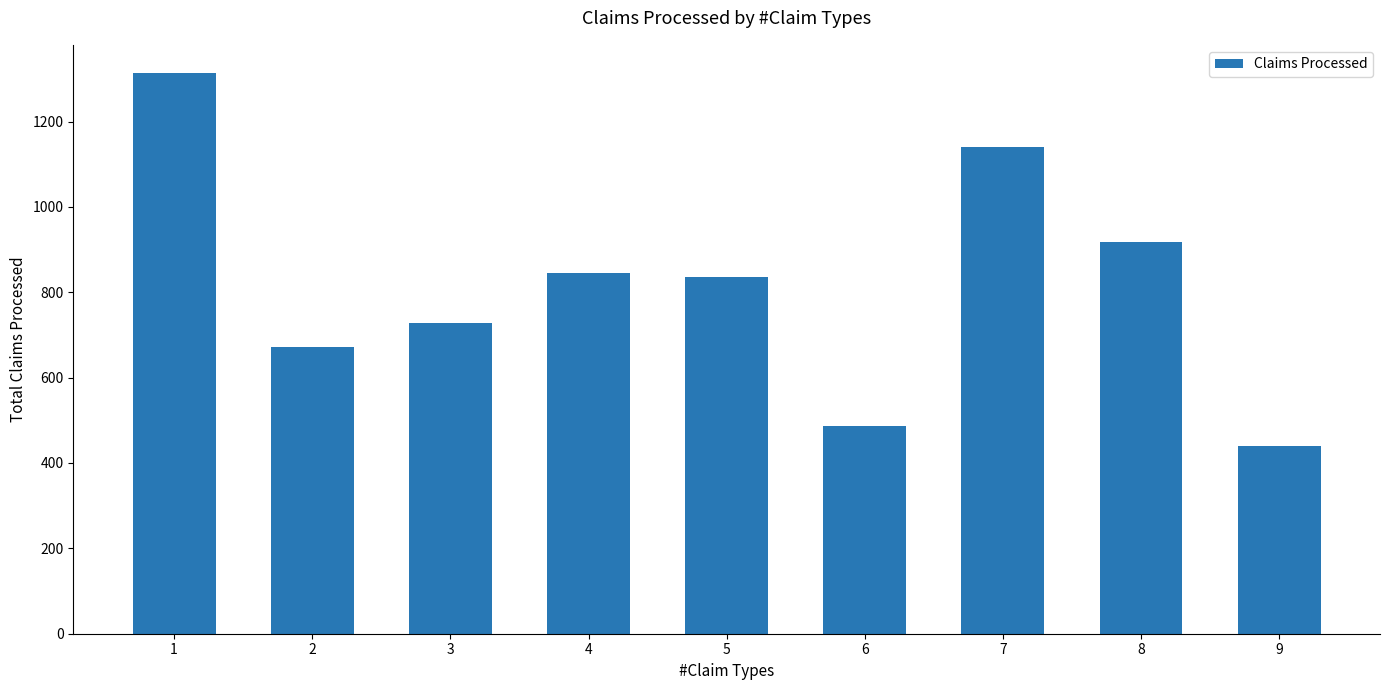

Is it true that the value at 5 is 332?

False